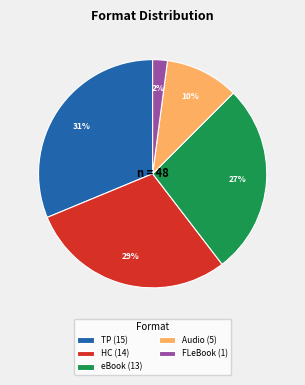

What is the smallest slice in the pie chart?

FLeBook (1)